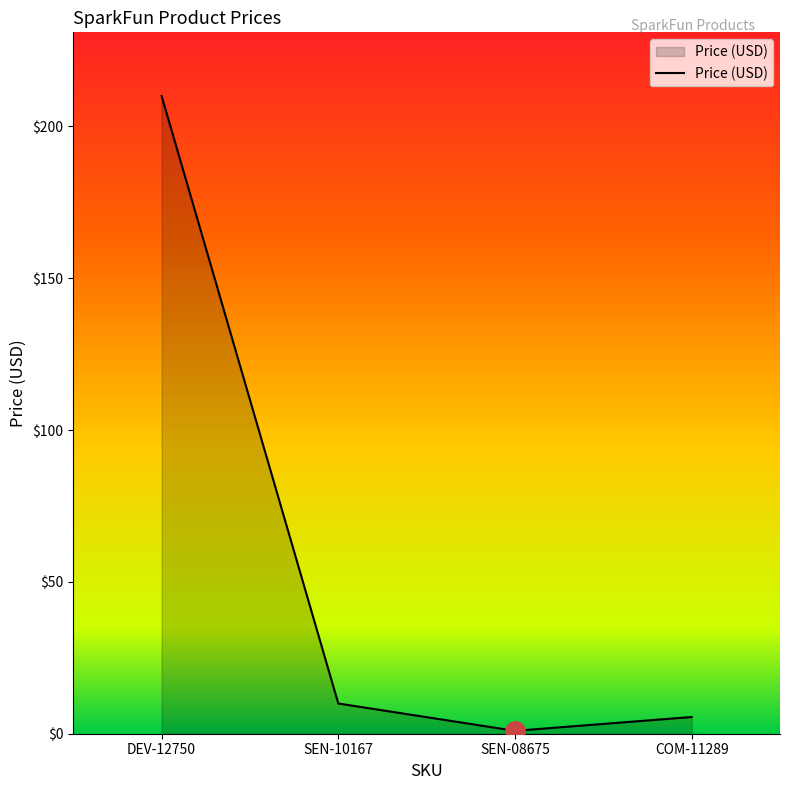

What is the difference between the second highest and minimum values?

9.0